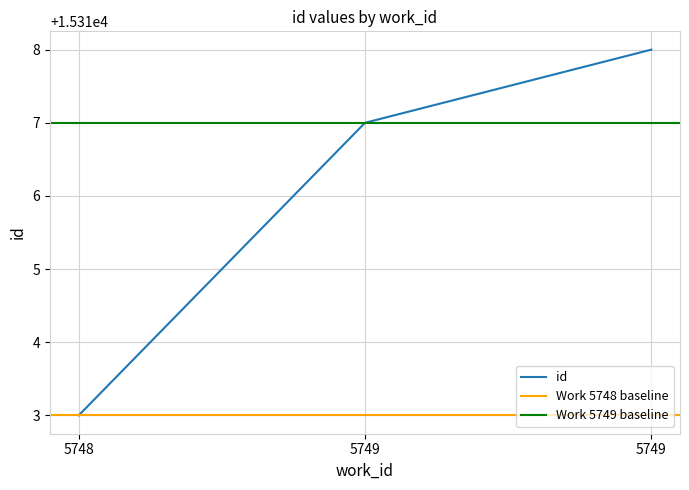

What is the difference between the values at 5748 and 5749?

5